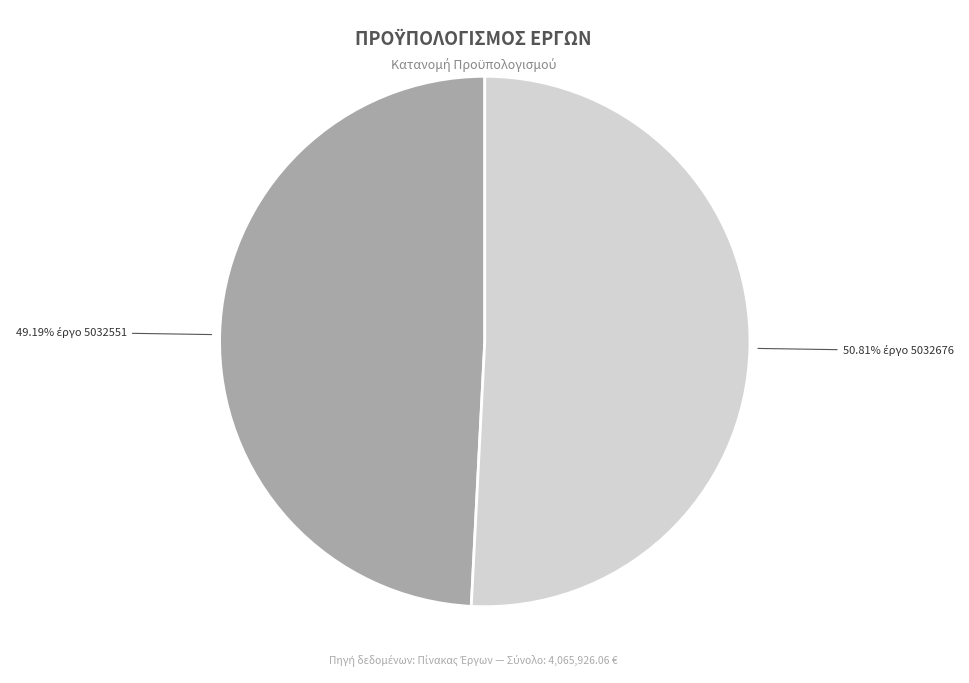

Is there any slice that represents more than half of the pie?

Yes